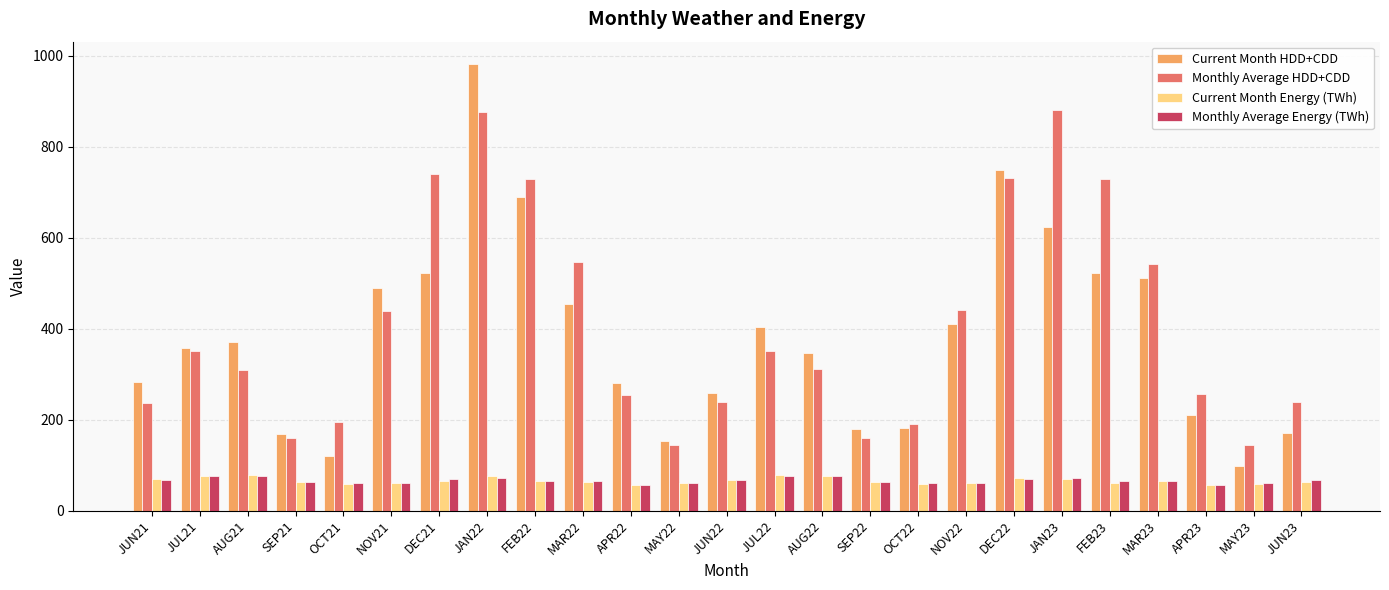

What is the minimum value shown in the chart?

55.5